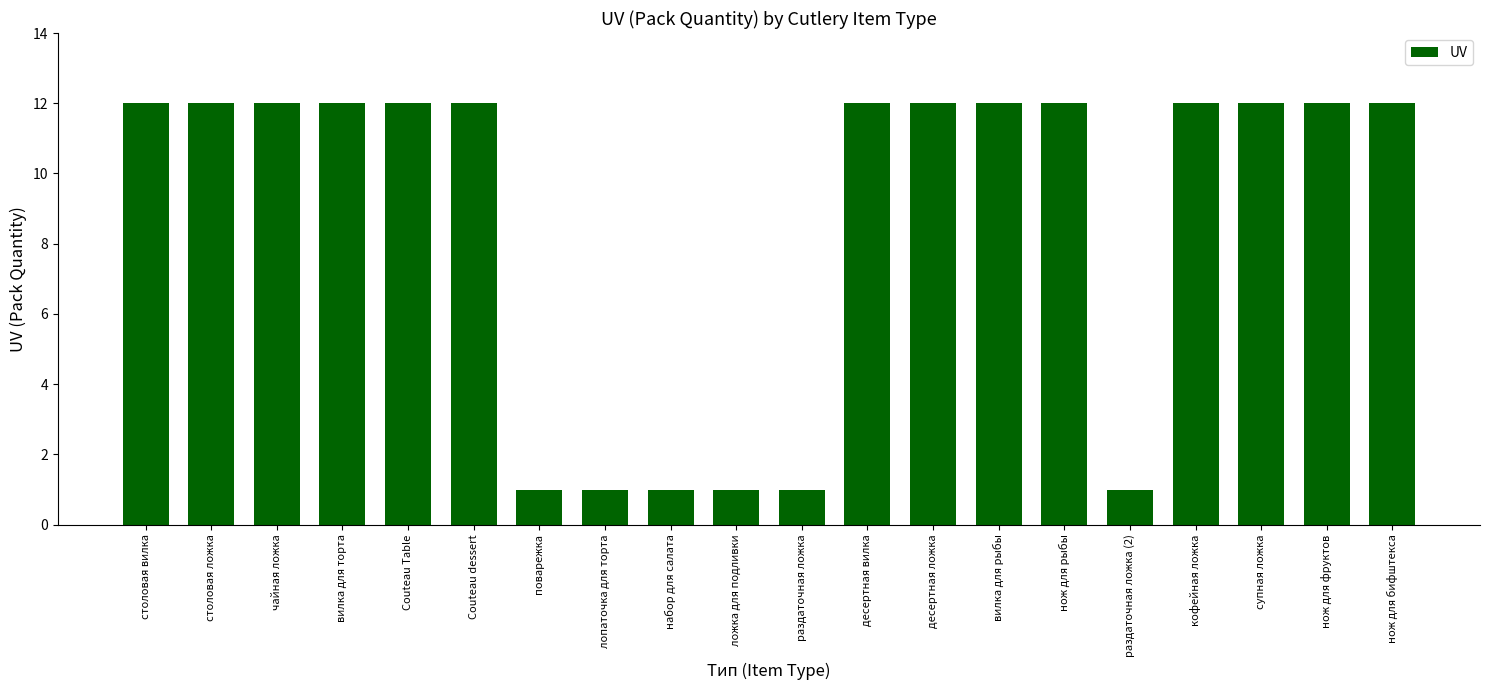

The chart shows a value of 12 at десертная ложка. True or false?

True